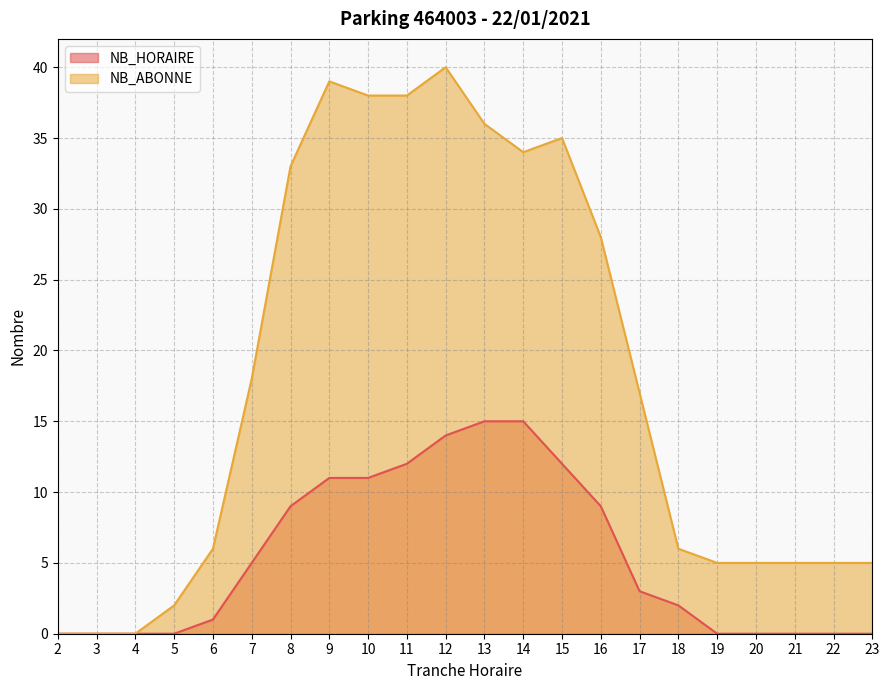

What are all the series names shown in the legend?

NB_HORAIRE, NB_ABONNE